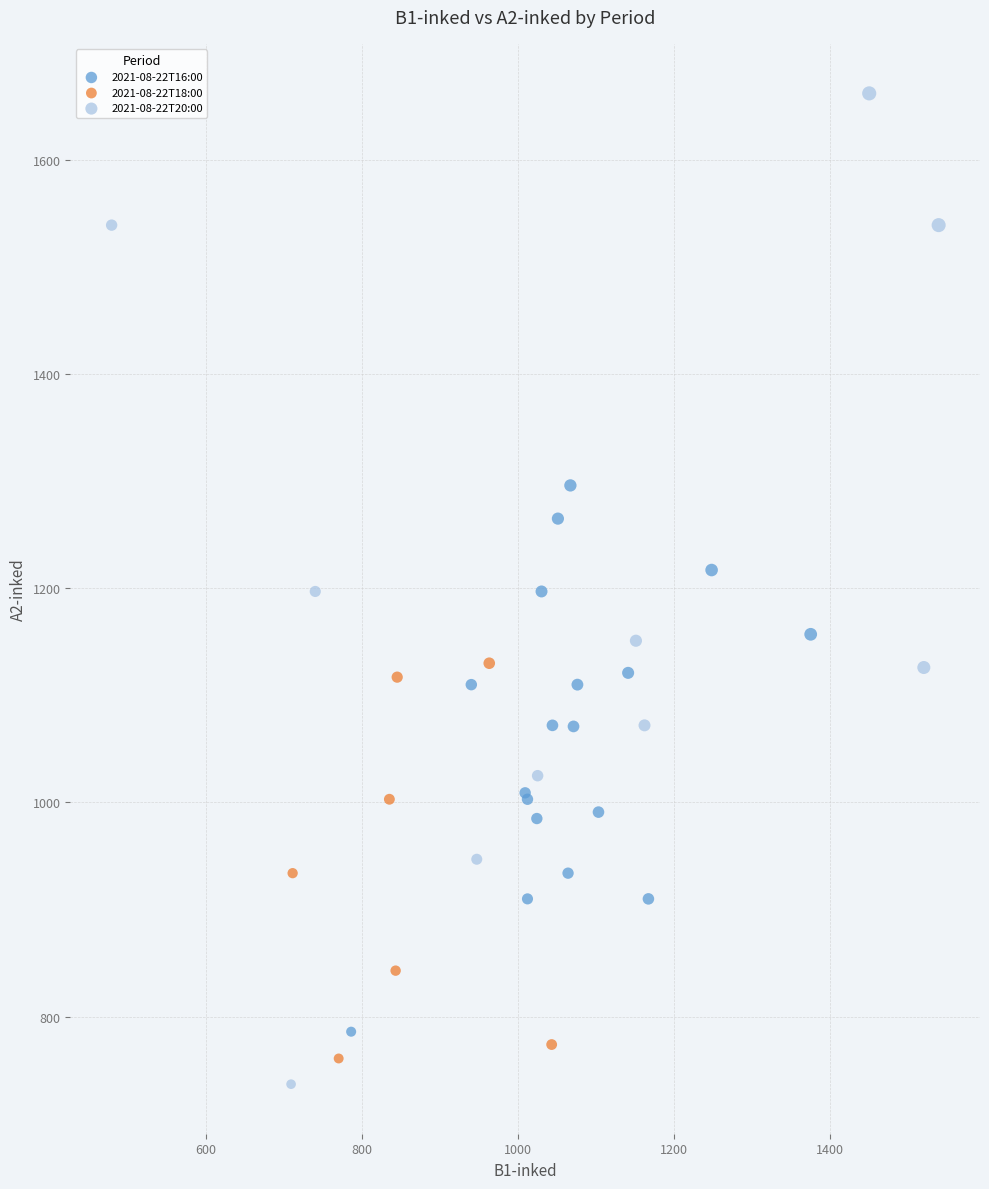

Which series contains the highest Y value?

2021-08-22T20:00